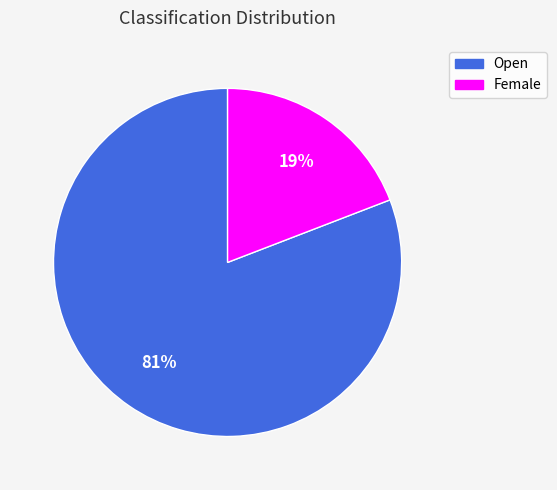

Is it true that Female is 8% of the pie?

False